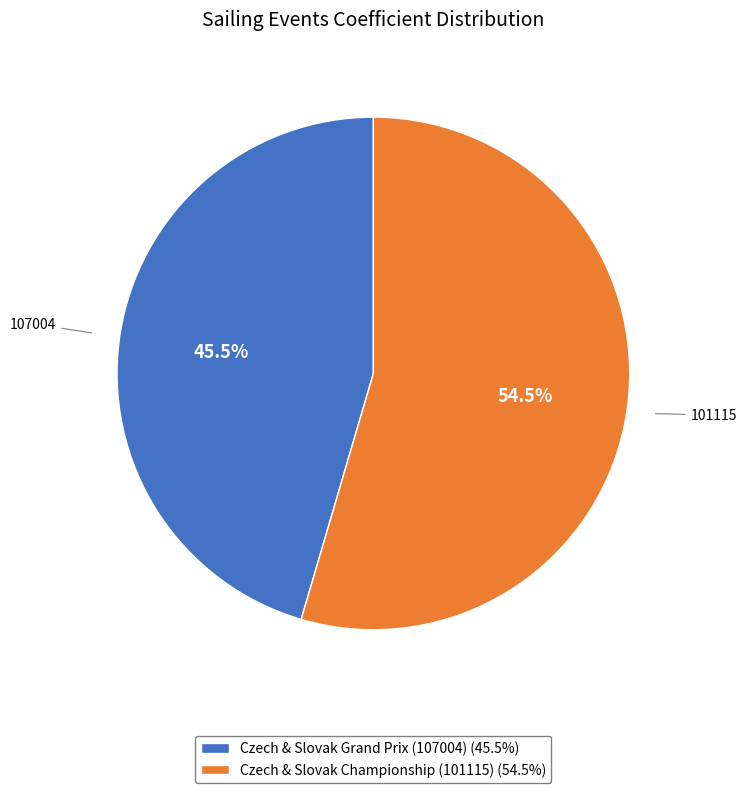

Is the sum of Czech & Slovak Championship (101115) (54.5%) and Czech & Slovak Grand Prix (107004) (45.5%) greater than half?

Yes